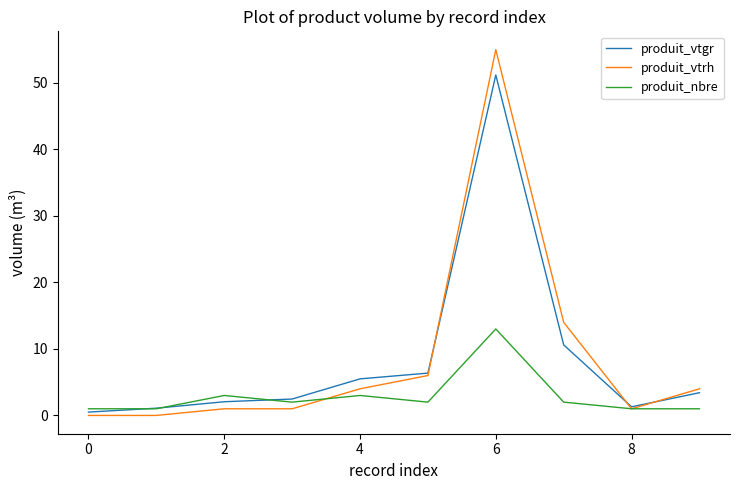

Which series has the widest spread of values?

produit_vtrh